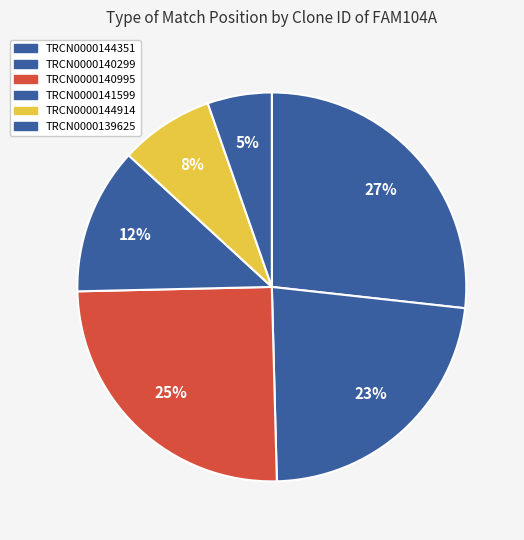

The TRCN0000144914 slice represents 8% of the pie. True or false?

True